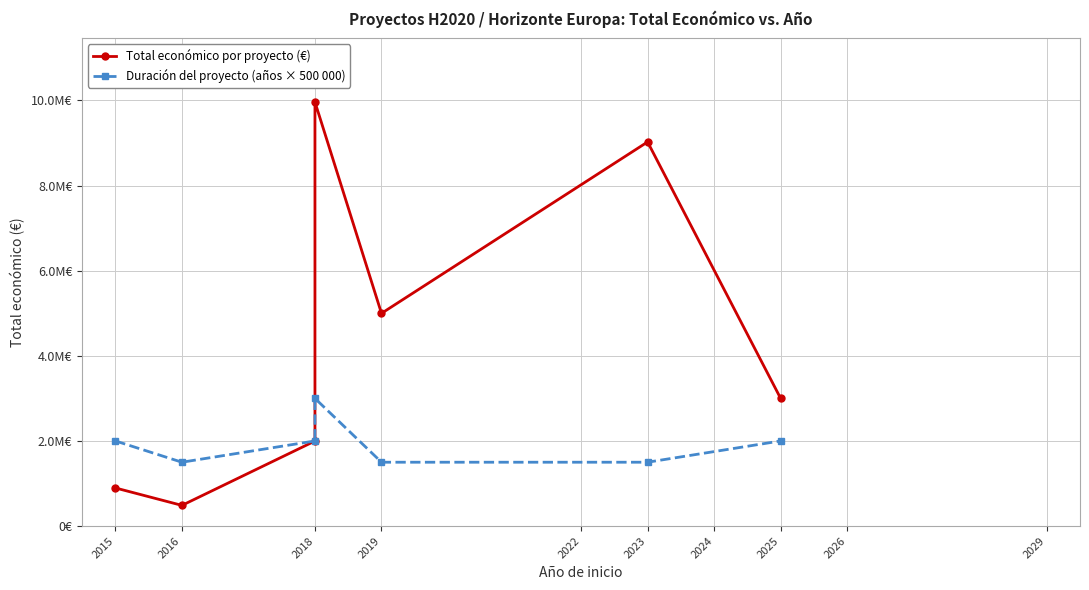

Between 2018 and 2023, which series saw the biggest shift?

Total económico por proyecto (€)